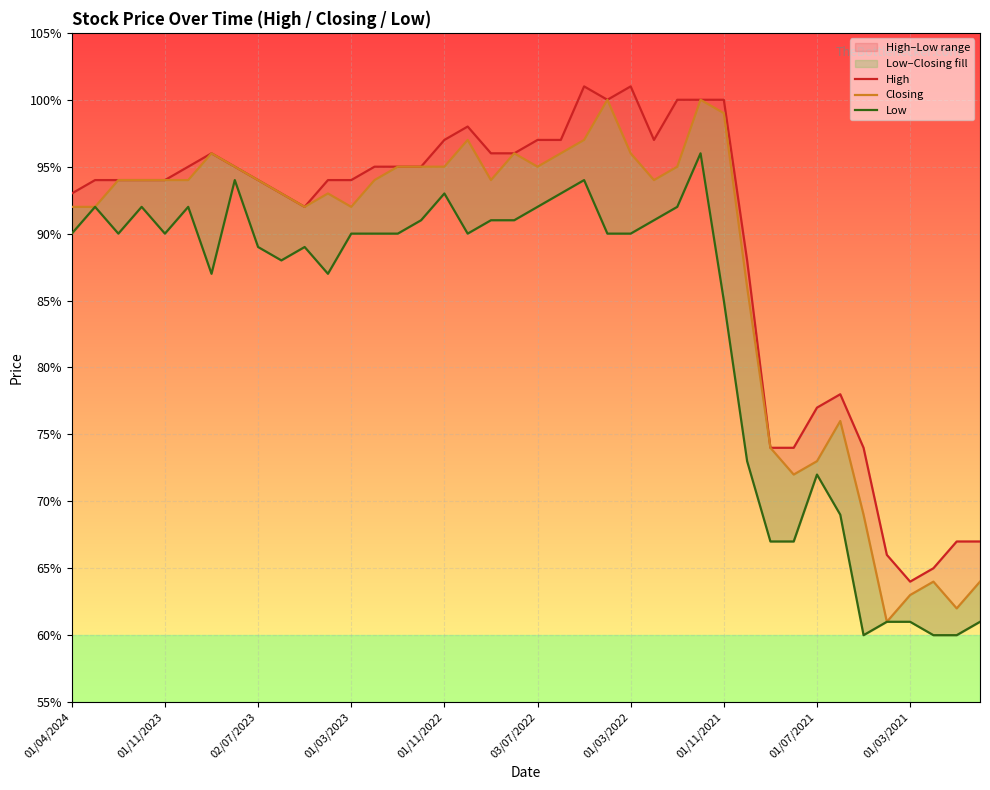

Which series has the largest range (max minus min)?

Closing